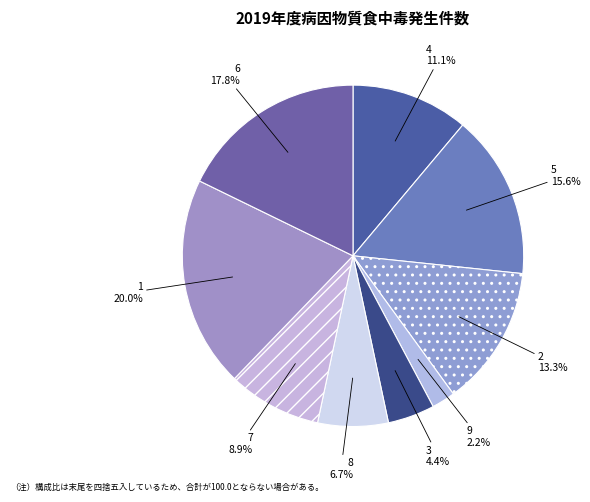

How many segments does this pie chart have?

9